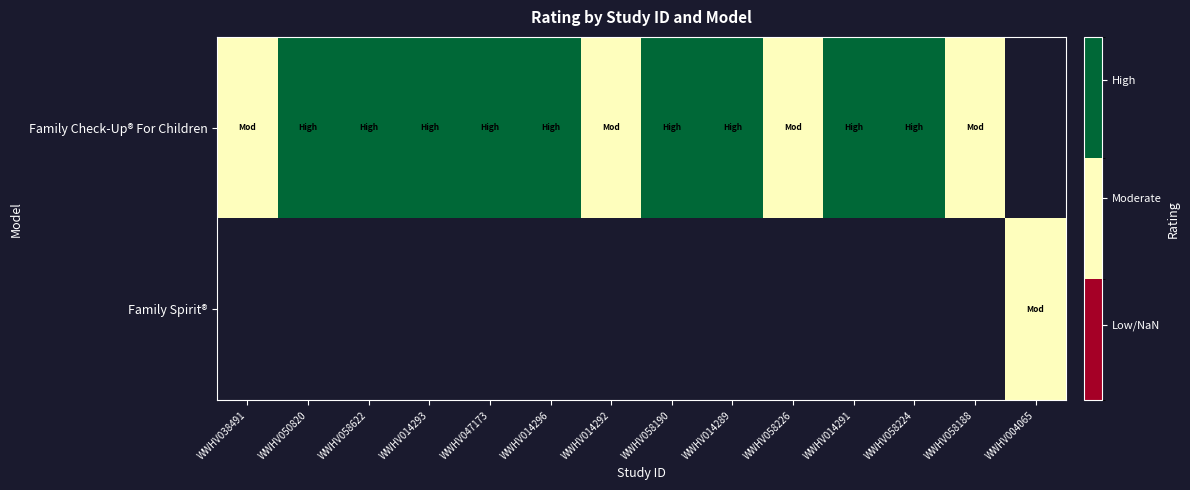

At how many categories does at least one series exceed 0?

14